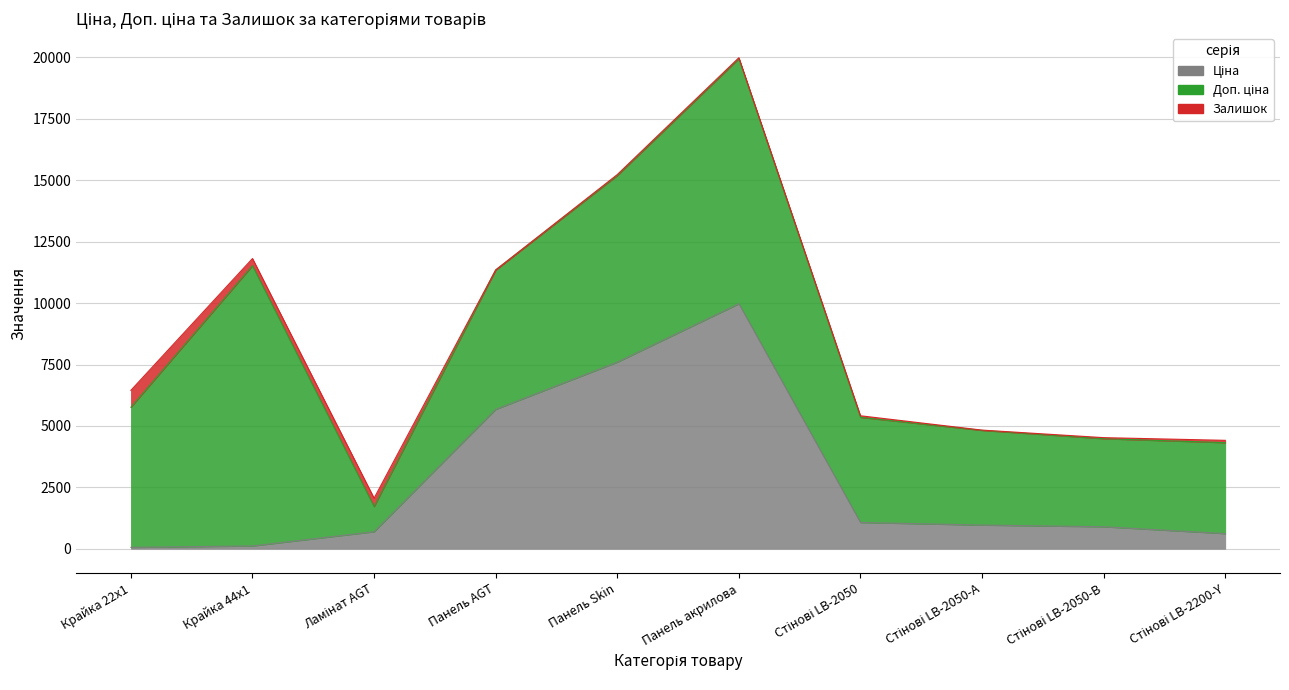

Where is the first local maximum for Ціна?

Панель акрилова